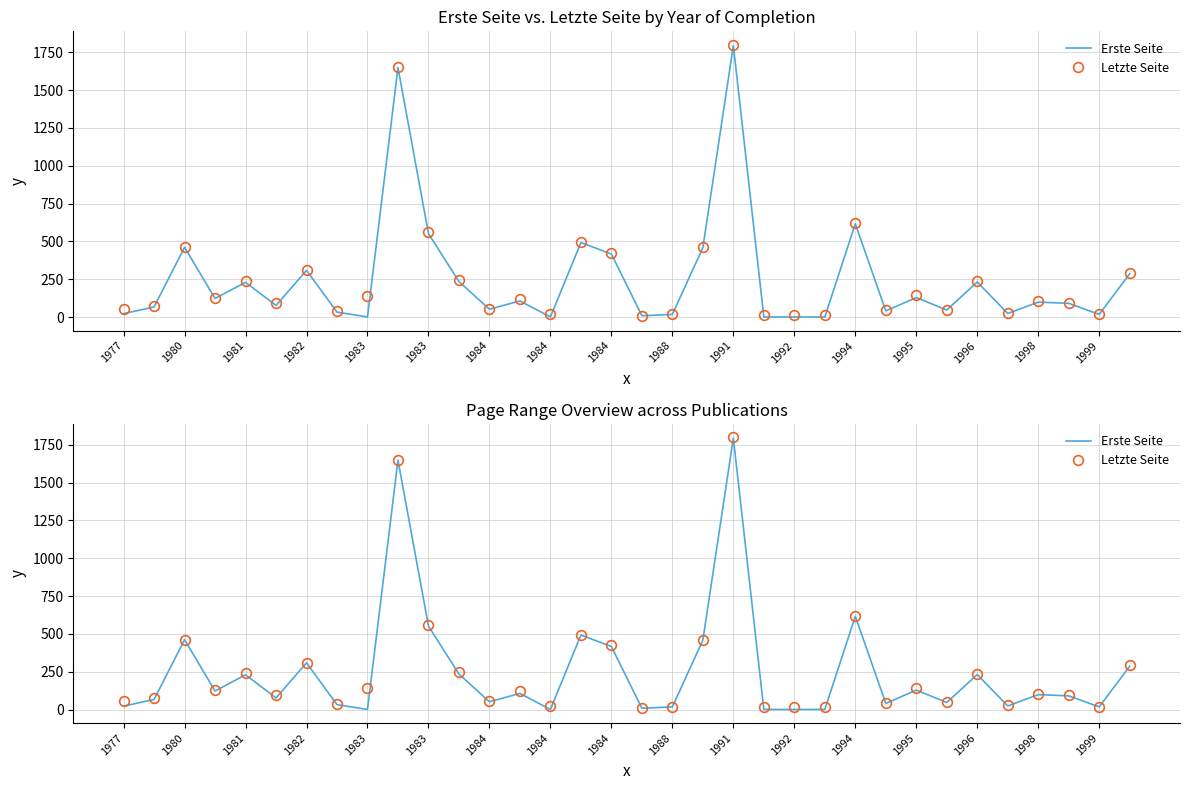

What is the approximate value of Letzte Seite at 1994, to the nearest 100?

600